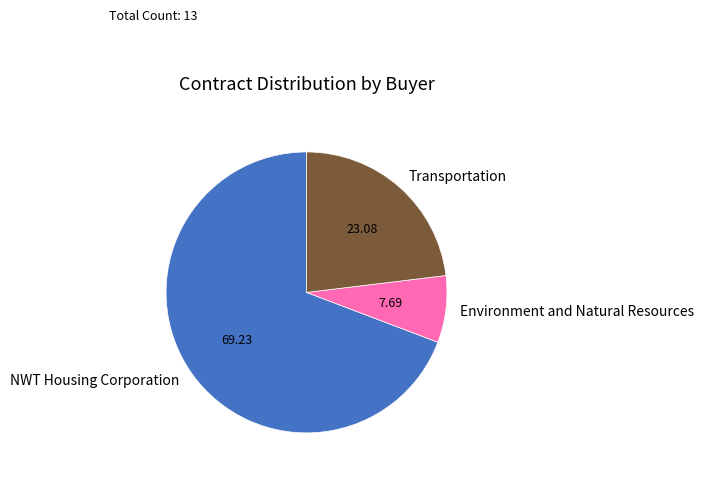

Which category has the biggest portion of the pie?

NWT Housing Corporation